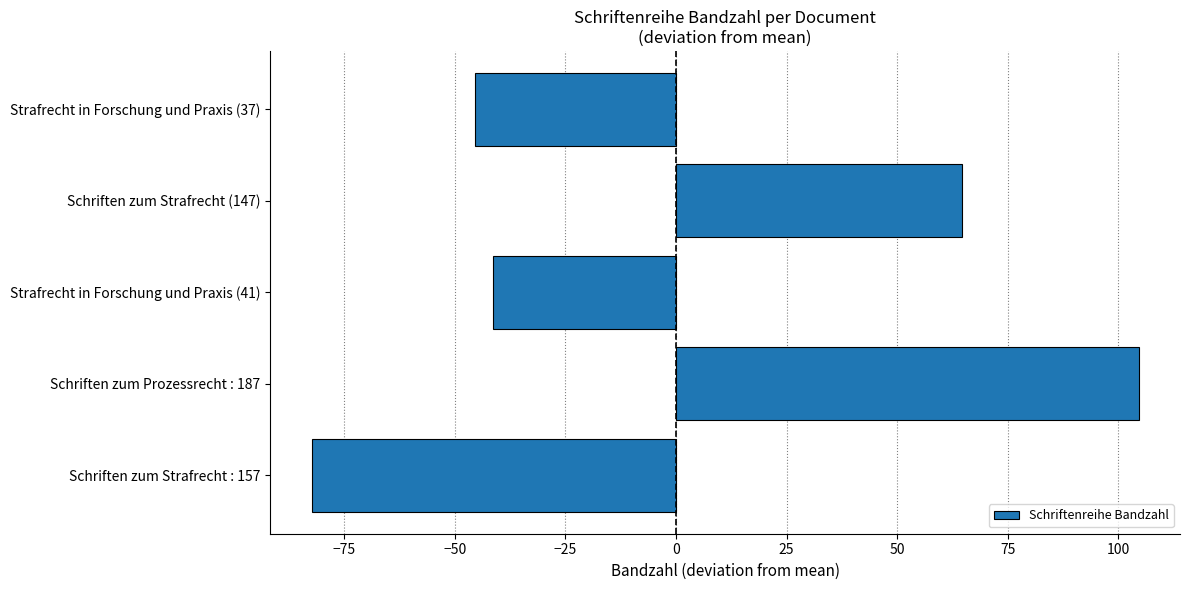

Reading bottom to top, extract all data points from this chart.

Schriften zum Strafrecht : 157=-82.4	Schriften zum Prozessrecht : 187=104.6	Strafrecht in Forschung und Praxis (41)=-41.4	Schriften zum Strafrecht (147)=64.6	Strafrecht in Forschung und Praxis (37)=-45.4